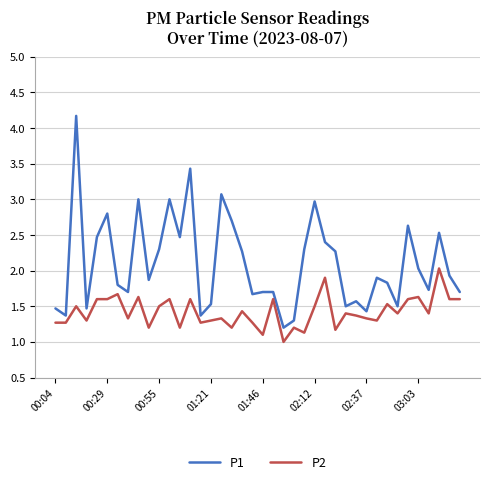

What is the difference between the maximum and minimum values in the P1 series?

3.0